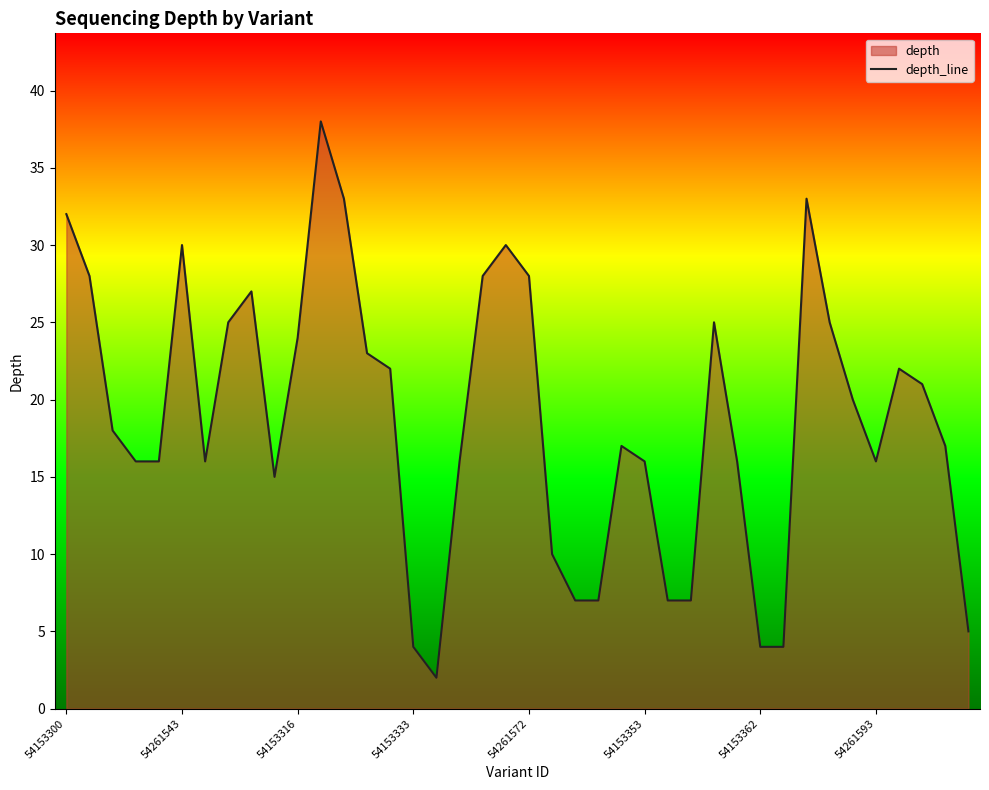

How many interior local peaks (higher than both neighbors) does the data have?

8